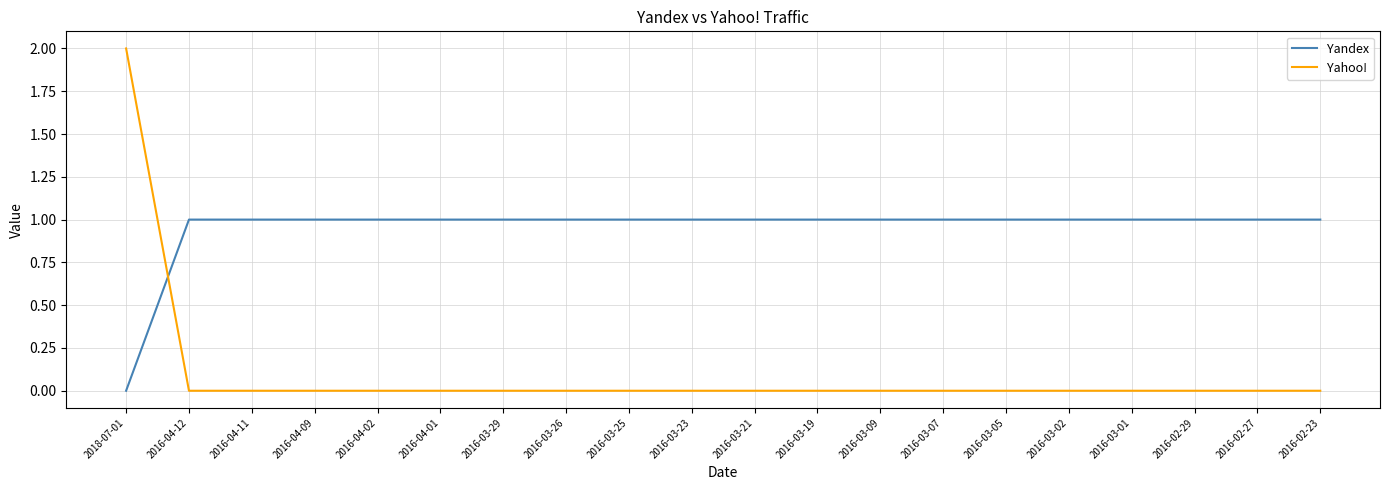

Reading left to right, extract all data points from this chart.

Yandex: 2018-07-01=0	2016-04-12=1	2016-04-11=1	2016-04-09=1	2016-04-02=1	2016-04-01=1	2016-03-29=1	2016-03-26=1	2016-03-25=1	2016-03-23=1	2016-03-21=1	2016-03-19=1	2016-03-09=1	2016-03-07=1	2016-03-05=1	2016-03-02=1	2016-03-01=1	2016-02-29=1	2016-02-27=1	2016-02-23=1
Yahoo!: 2018-07-01=2	2016-04-12=0	2016-04-11=0	2016-04-09=0	2016-04-02=0	2016-04-01=0	2016-03-29=0	2016-03-26=0	2016-03-25=0	2016-03-23=0	2016-03-21=0	2016-03-19=0	2016-03-09=0	2016-03-07=0	2016-03-05=0	2016-03-02=0	2016-03-01=0	2016-02-29=0	2016-02-27=0	2016-02-23=0